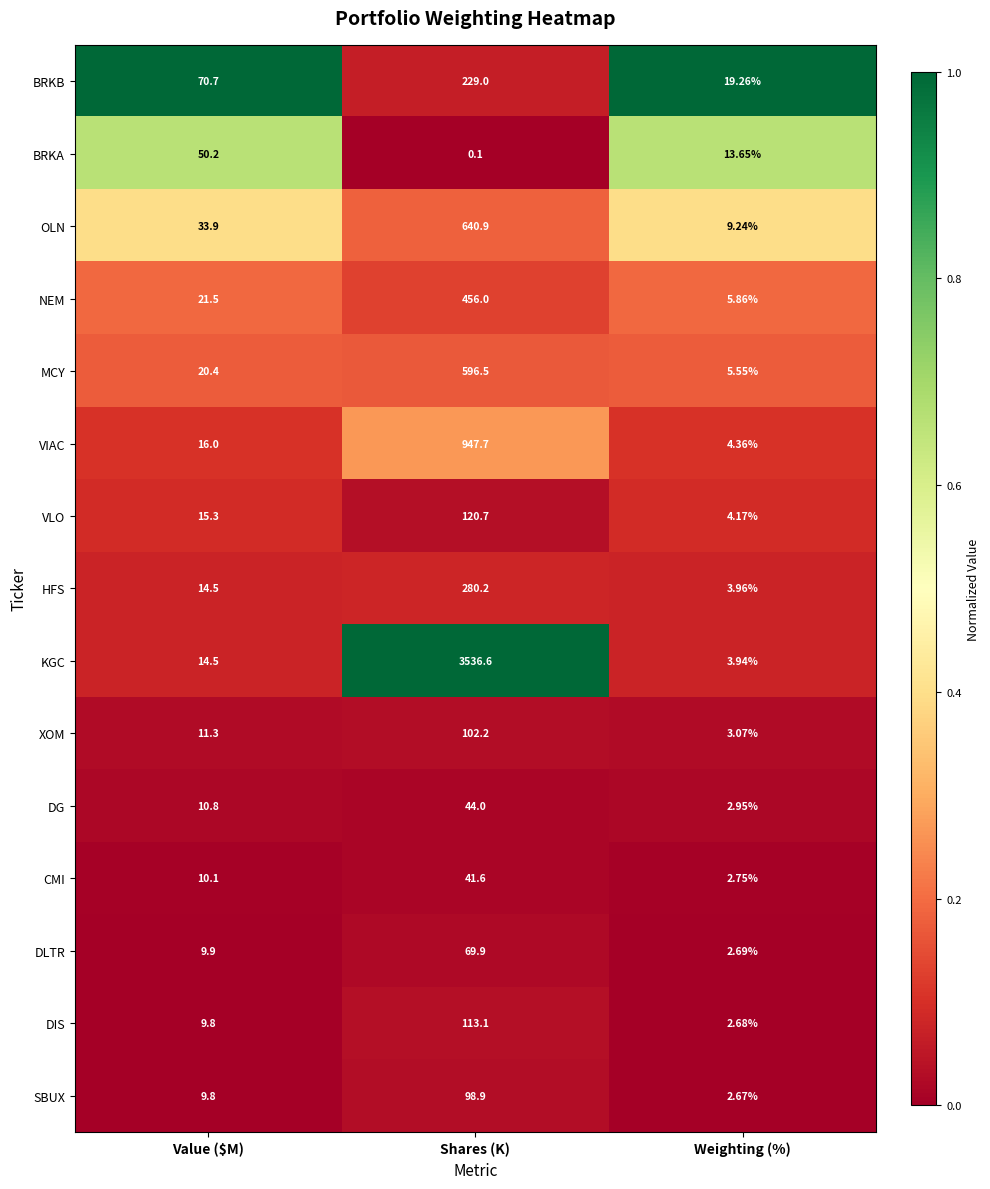

Rank the series by their maximum value, from highest to lowest.

KGC, VIAC, OLN, MCY, NEM, HFS, BRKB, VLO, DIS, XOM, SBUX, DLTR, BRKA, DG, CMI